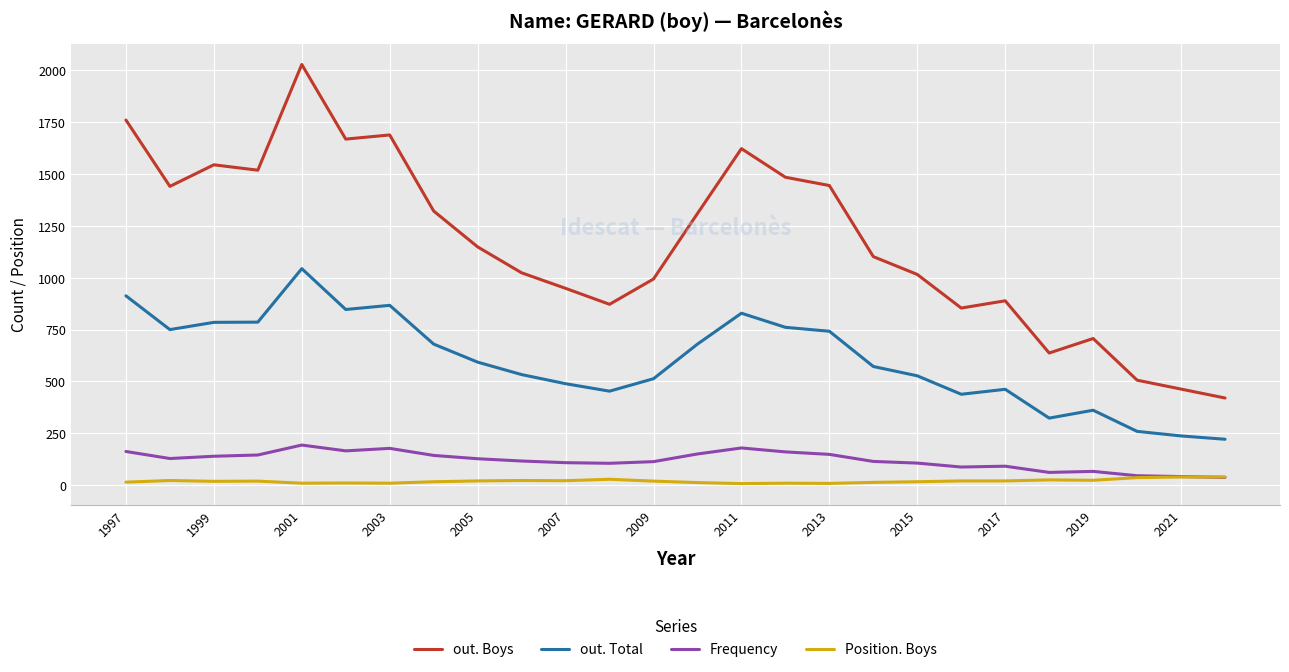

Which series has the largest total across all categories?

out. Boys